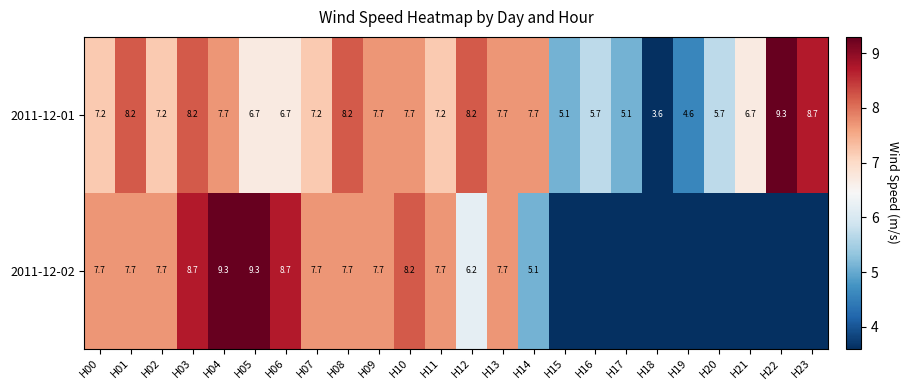

What is the approximate value of 2011-12-01 at H20?

5.7